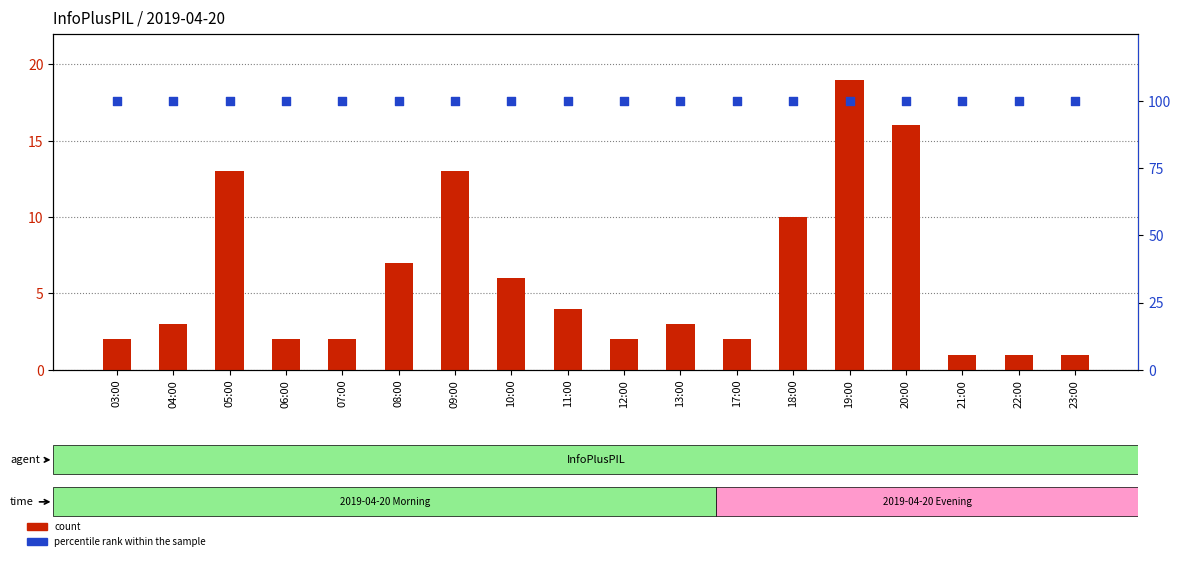

What are all the series names shown in the legend?

count, percentile rank within the sample